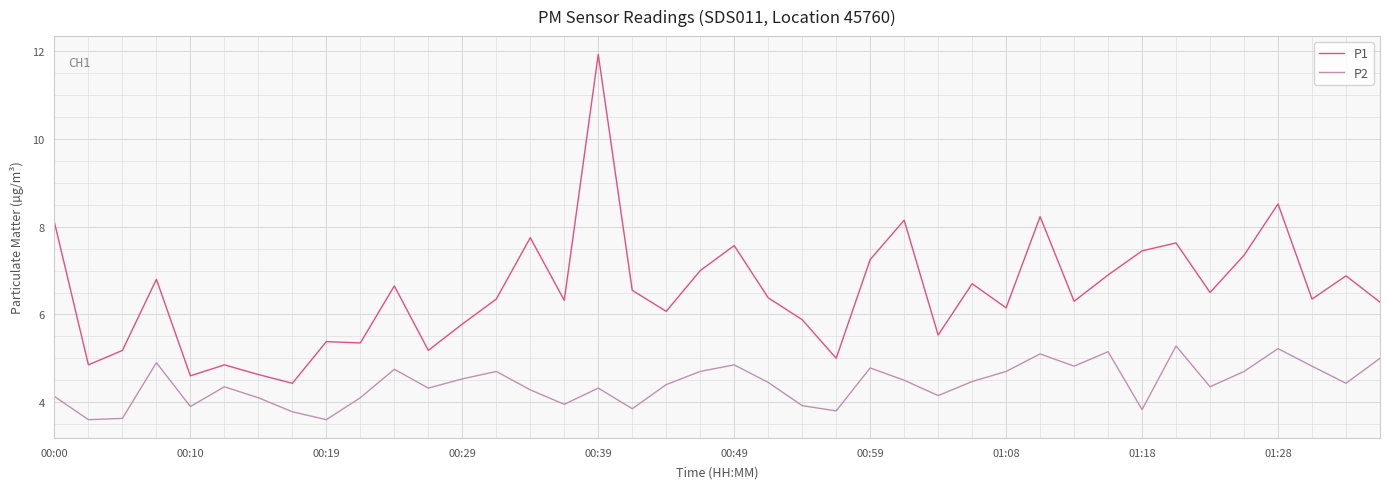

True or false: P2 and P1 cross at least once.

False